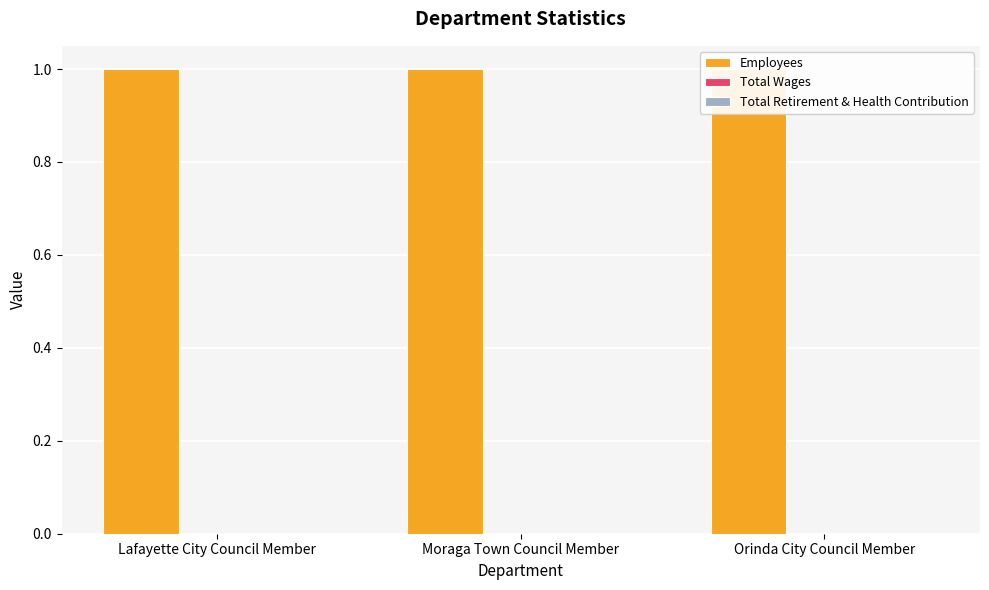

At which label does Employees reach its peak?

Lafayette City Council Member